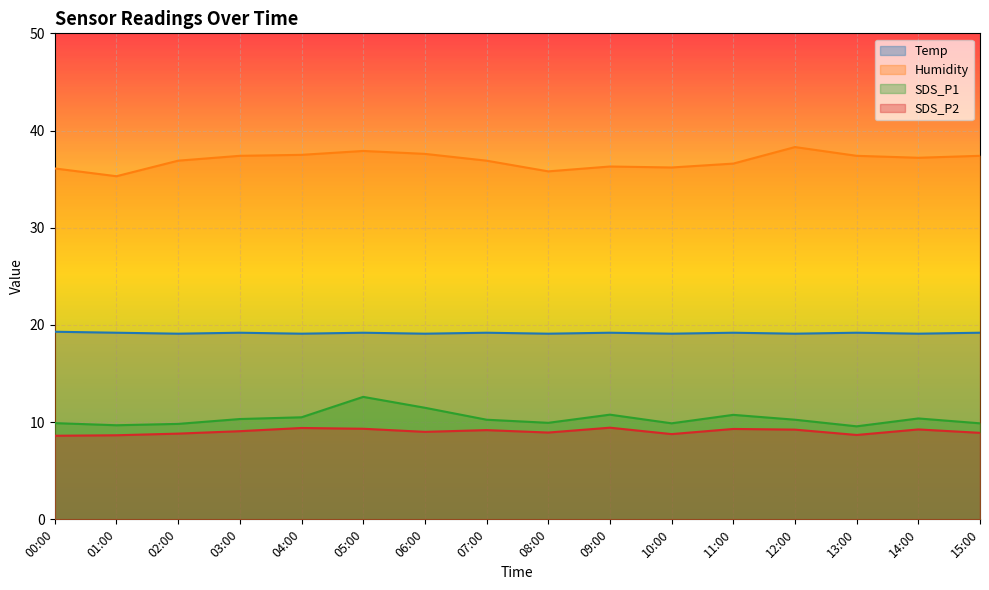

At which category is the sum across all series the highest?

05:00